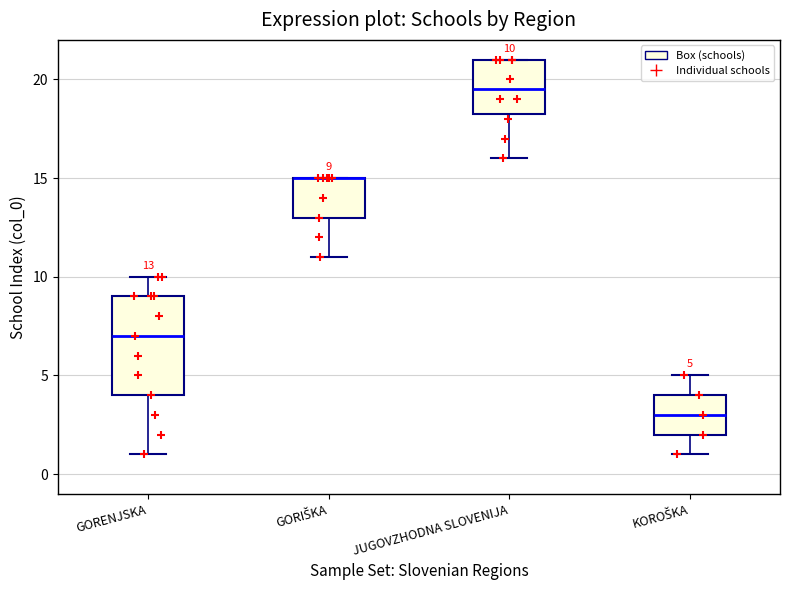

Which box is the tallest, from its lower edge to its upper edge?

GORENJSKA